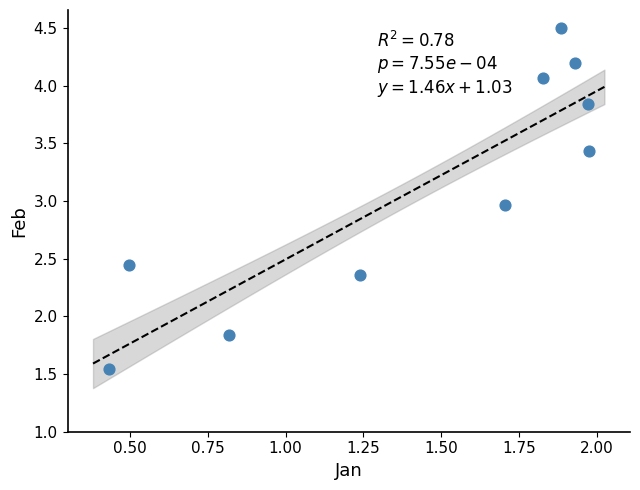

What is the average Y value?

3.1